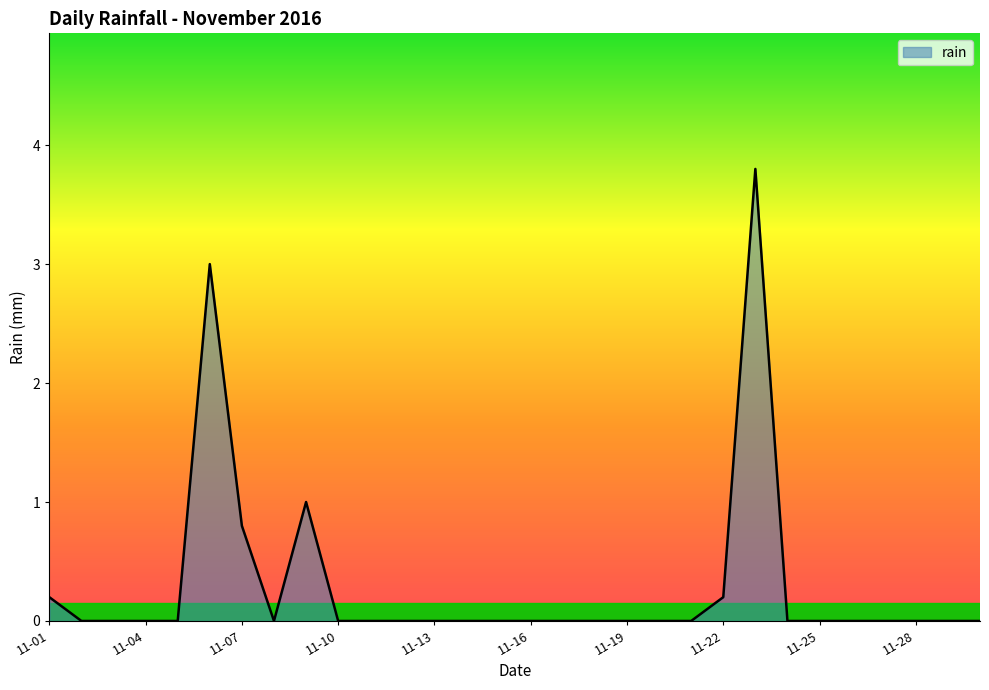

What is the difference between the maximum and minimum values?

3.8